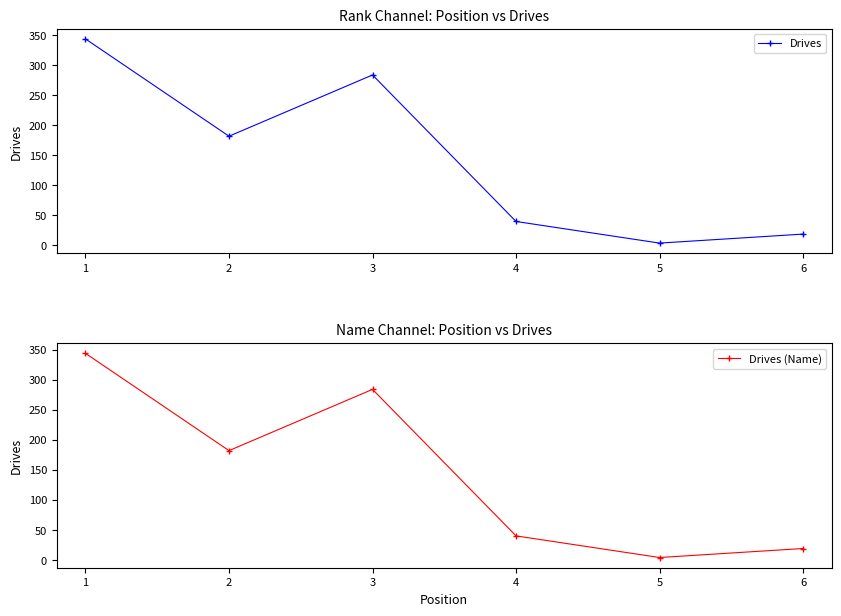

Reading right to left, list all the values displayed in this chart.

Drives: 19	4	40	284	182	344
Drives (Name): 19	4	40	284	182	344